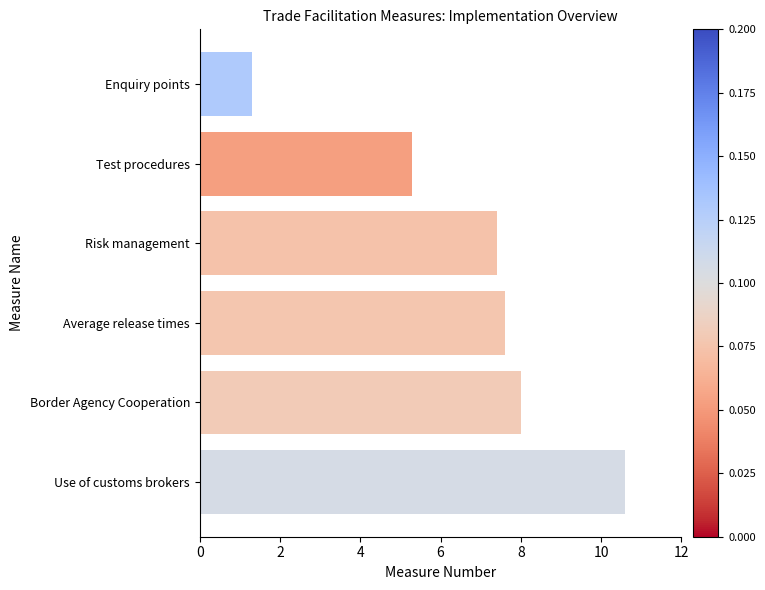

How many bars are there in total?

6